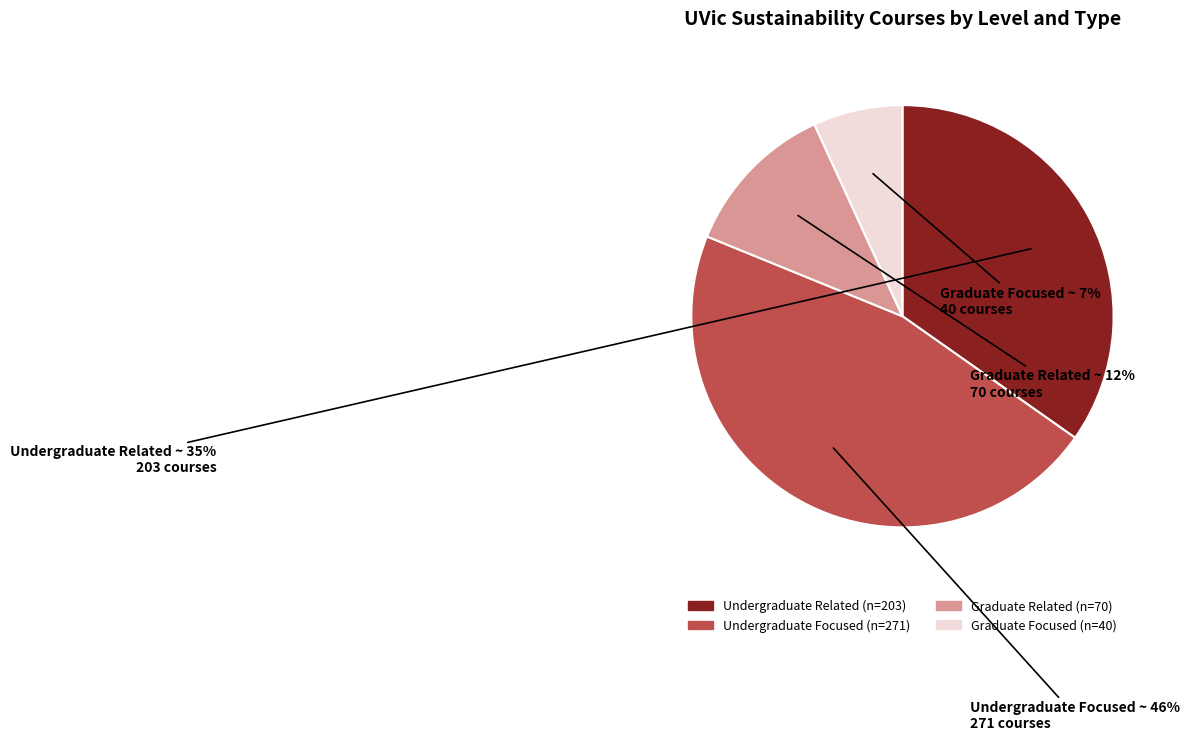

The Graduate Focused slice represents 1% of the pie. True or false?

False